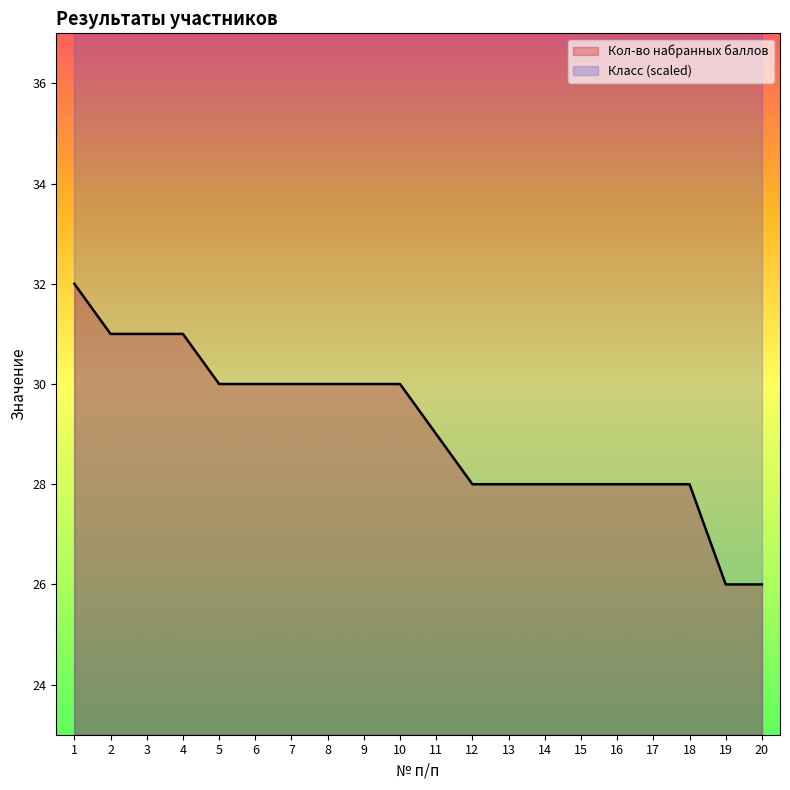

What is the sum of the values at 17 and 11?

57